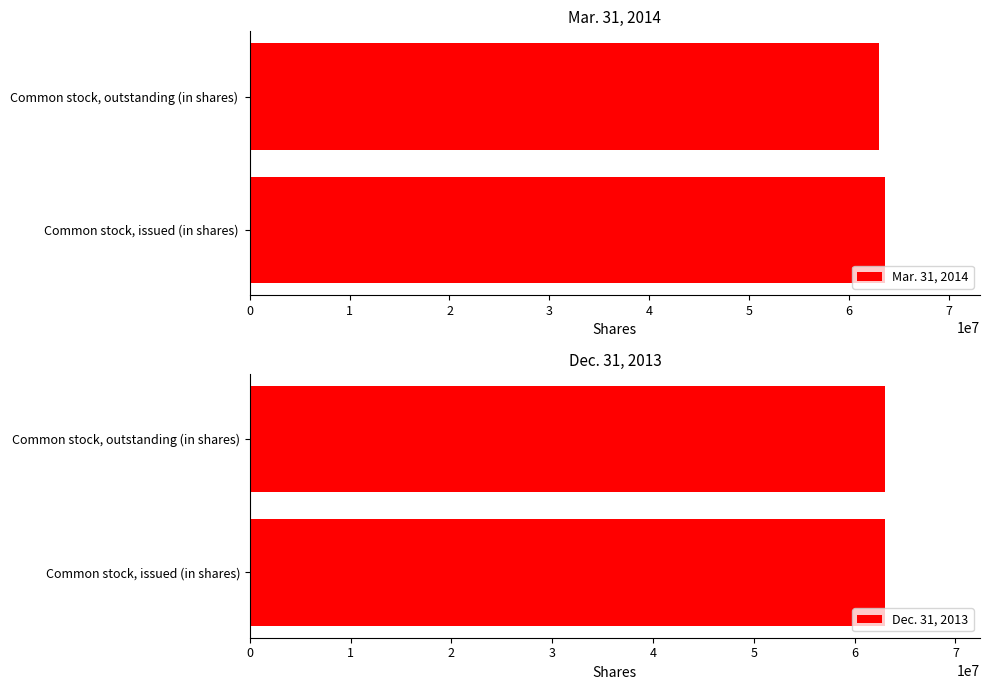

Is it true that Mar. 31, 2014 equals 63595486 at Common stock, issued (in shares)?

True